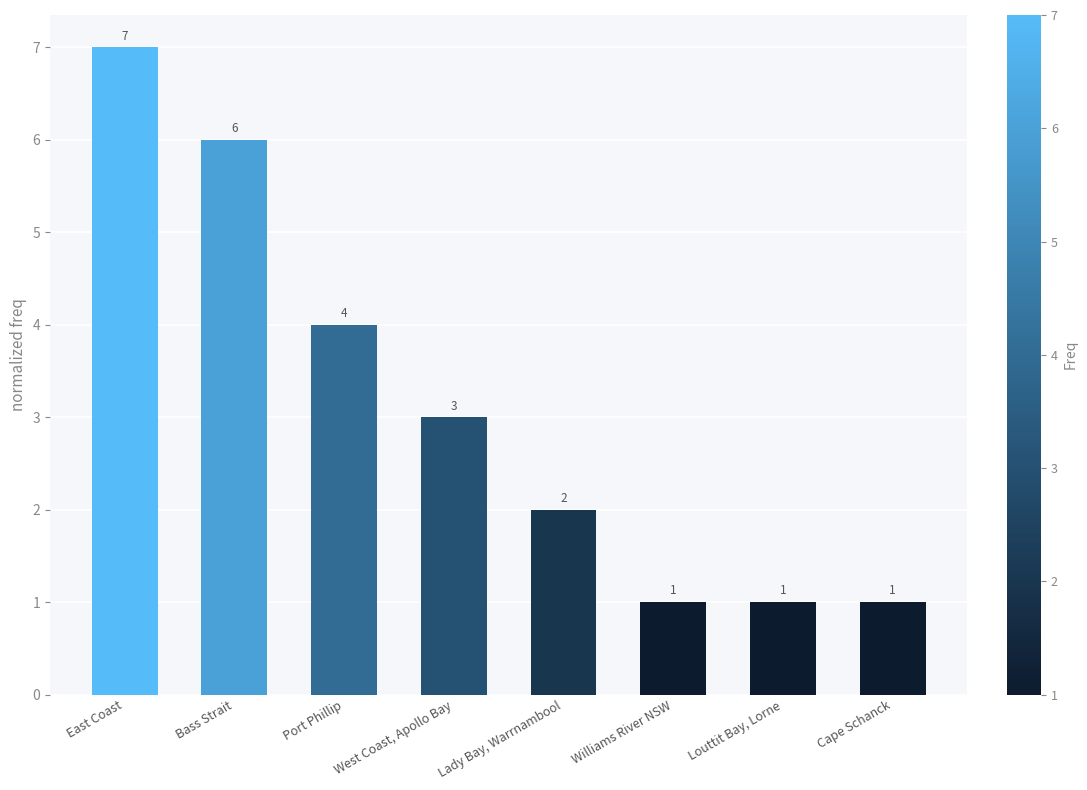

What is the label of the 2nd bar from the right?

Louttit Bay, Lorne